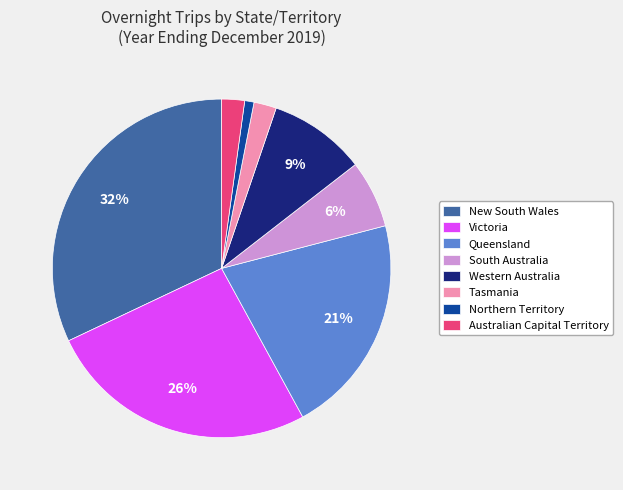

To the nearest percent, what portion does Queensland represent?

21%